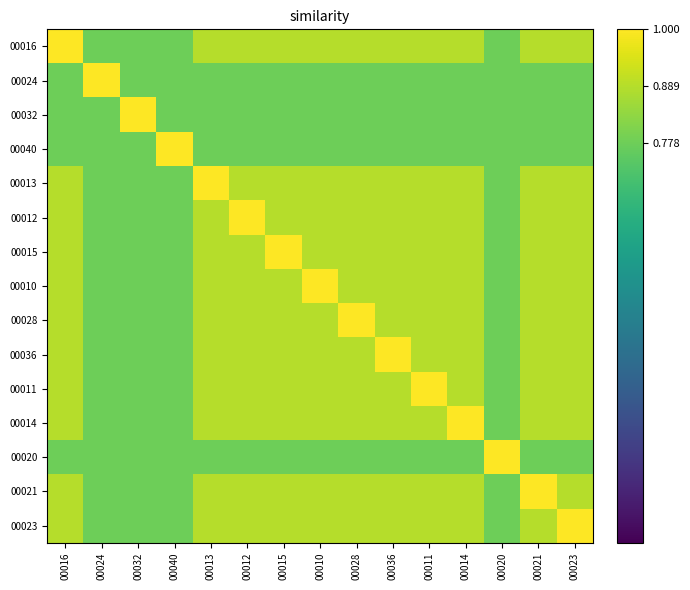

At which category is the sum across all series the highest?

00016